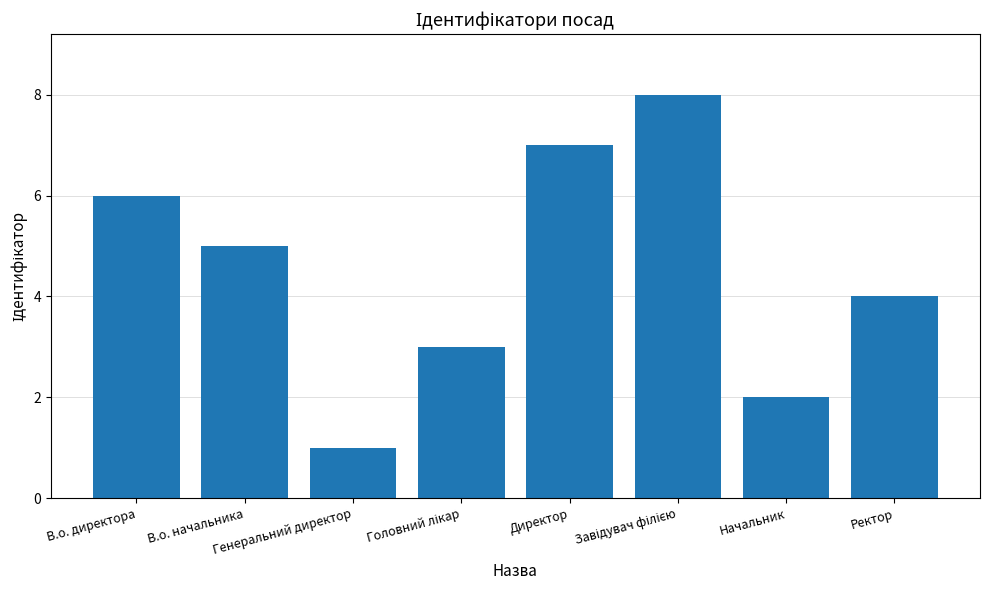

What is the value of the 8th bar from the left?

4